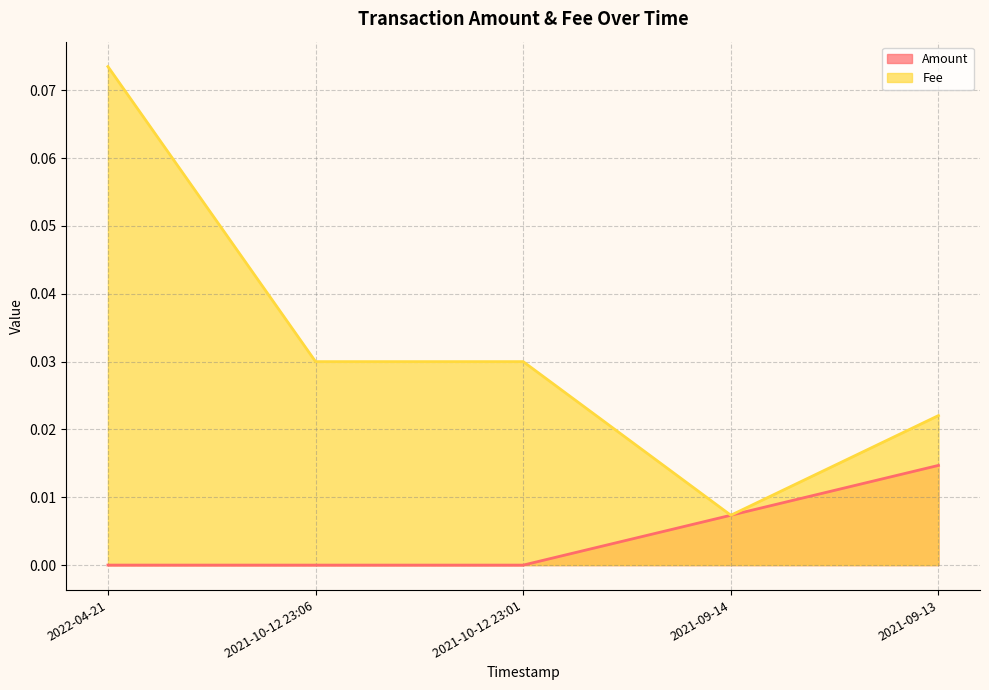

At how many categories does at least one series exceed 0?

5